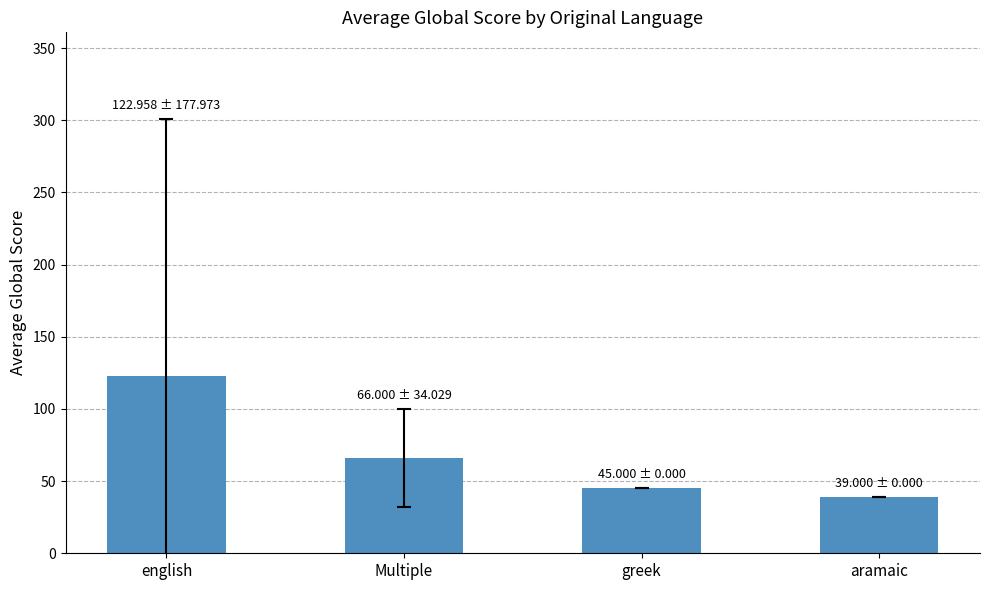

Is it true that the value at Multiple is 66.0?

True